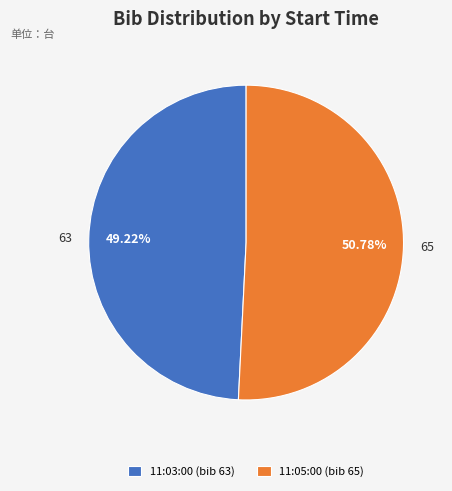

Which slice is the smallest?

11:03:00 (bib 63)